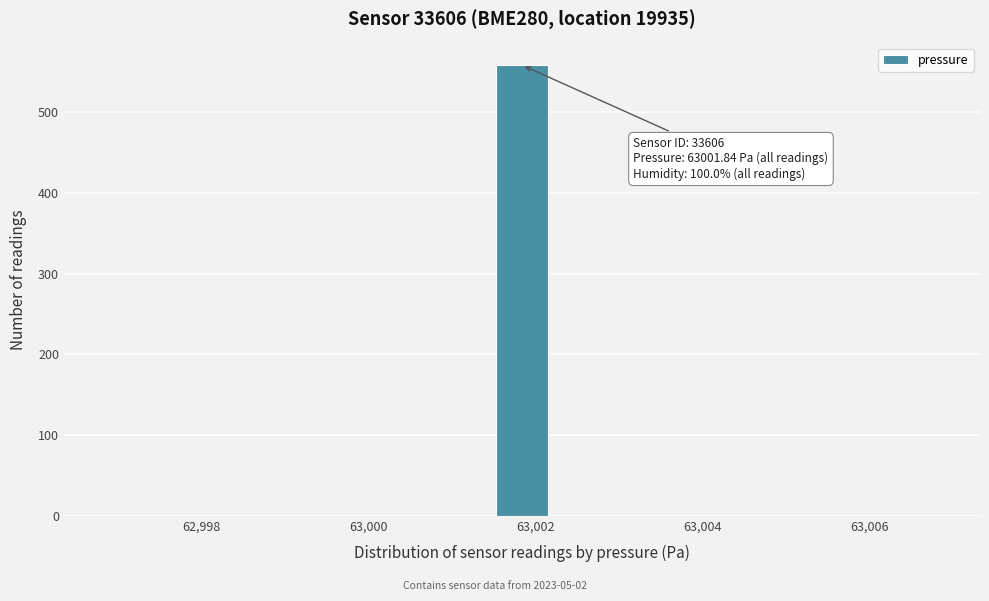

Read against the x-axis, roughly where is the centre of the tallest bar?

63001.8